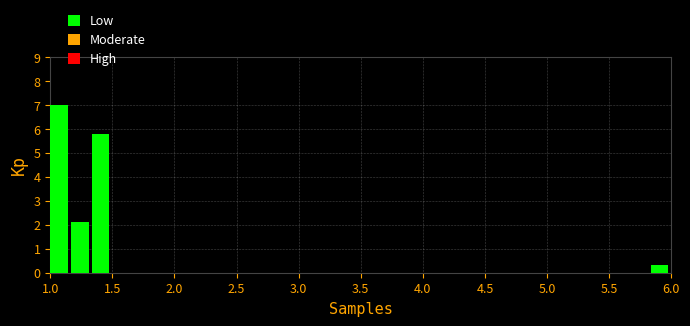

Around what value on the x-axis is the tallest bar? Give the approximate position of its centre, as read against the axis.

1.05